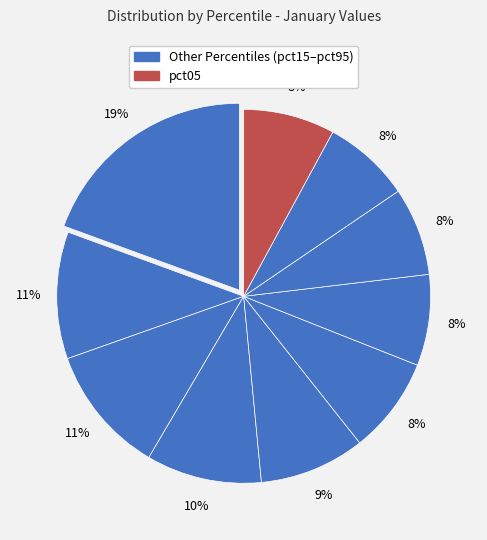

Does any single category account for the majority?

No